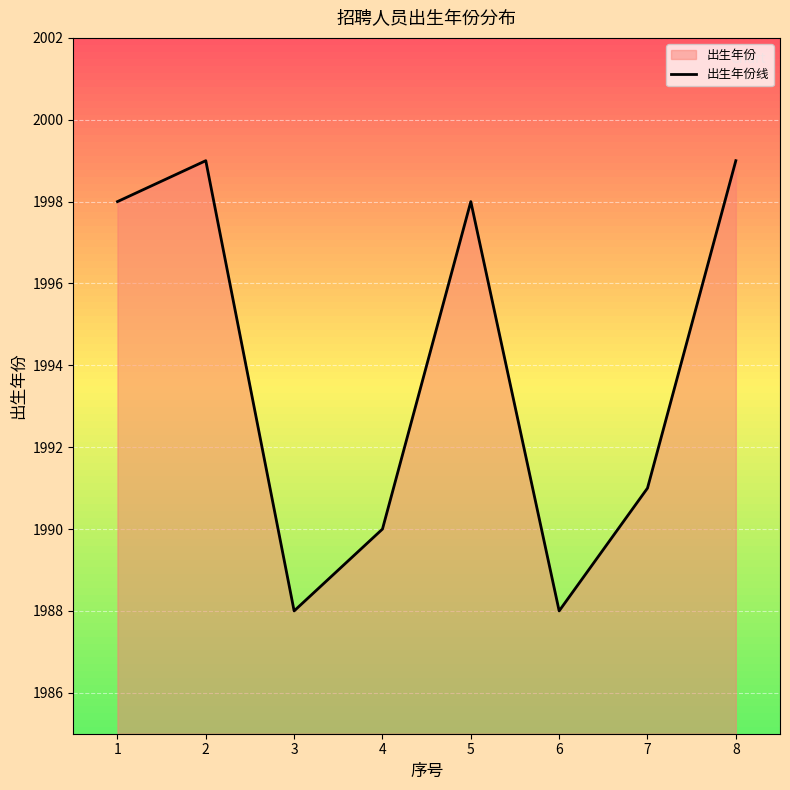

How many lines are shown in the chart?

1